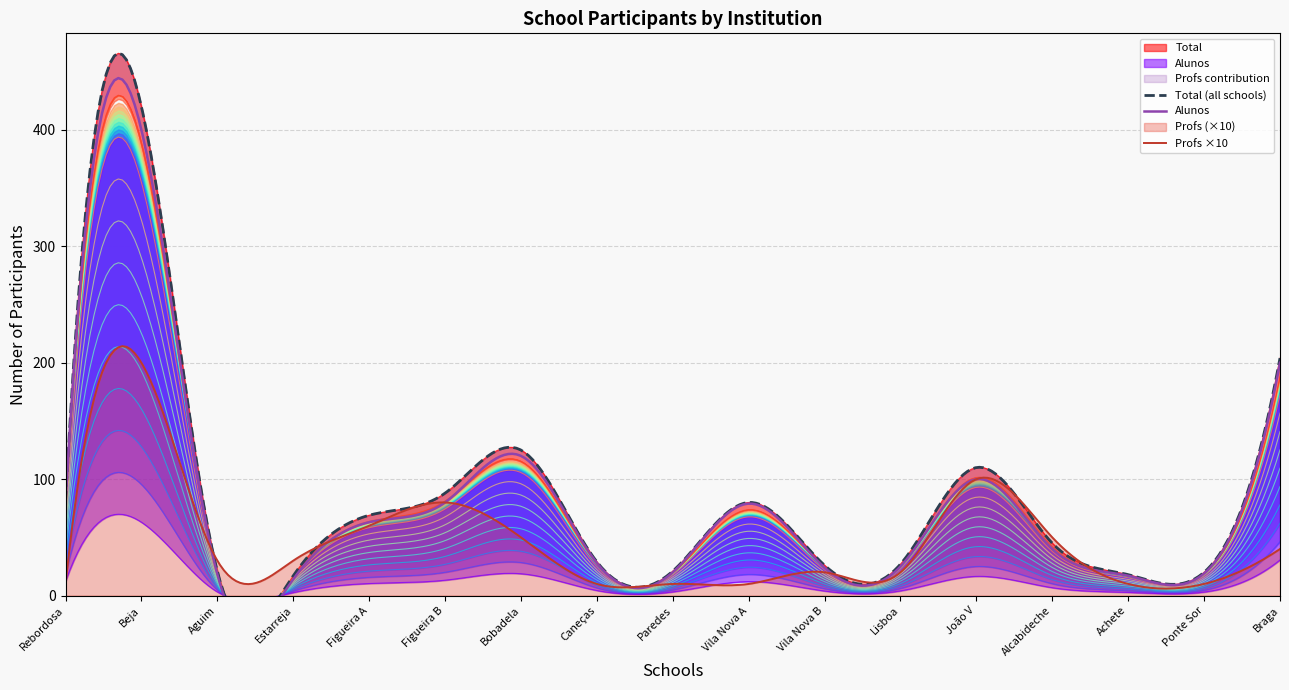

True or false: Total and Alunos cross at least once.

False